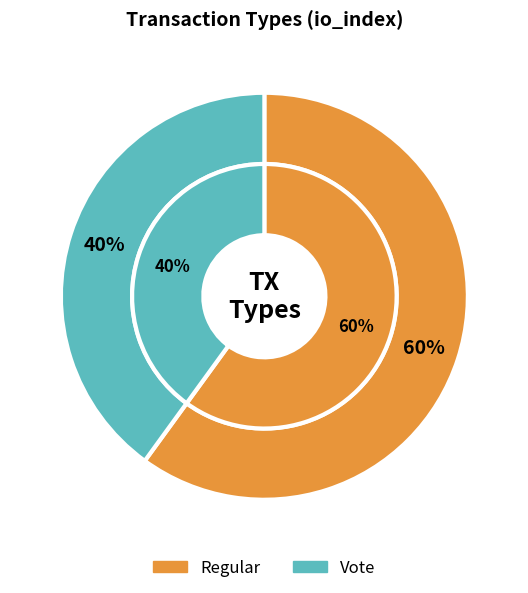

To the nearest percent, what percentage of the pie is Regular?

60%